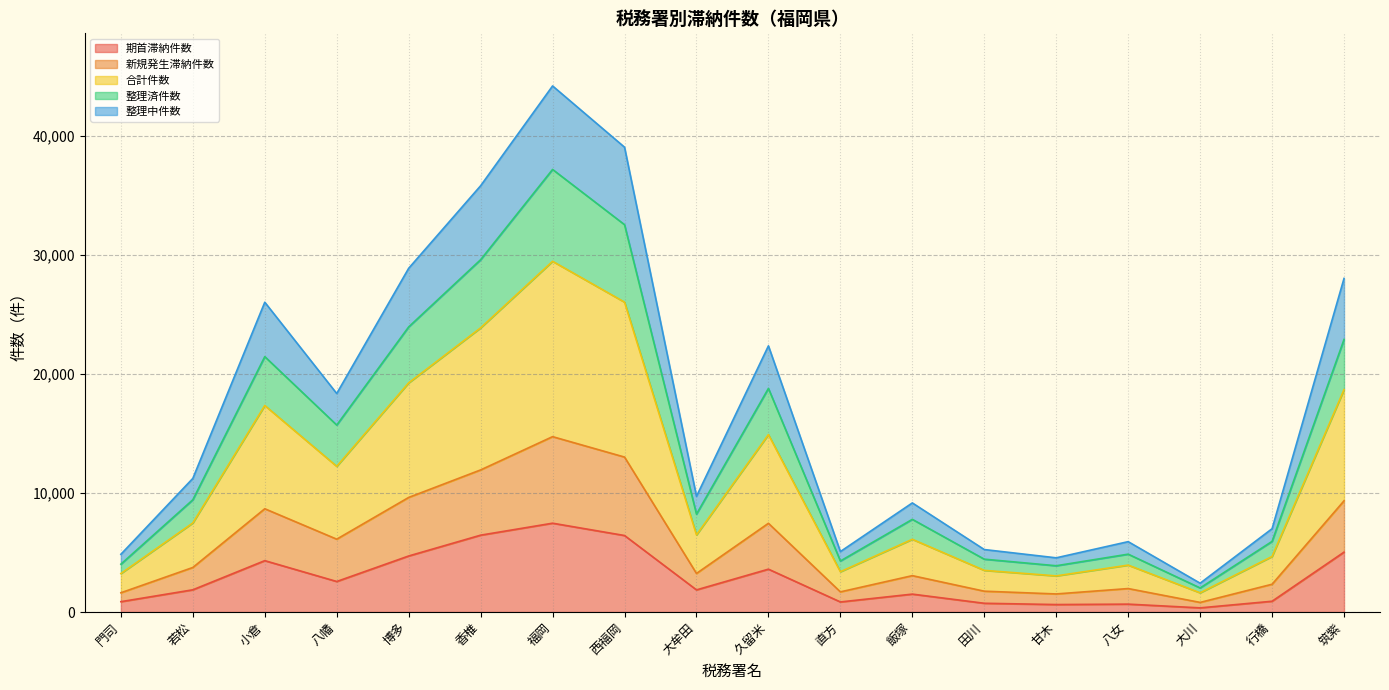

True or false: 合計件数 has more than 1 points higher than both neighbors.

True